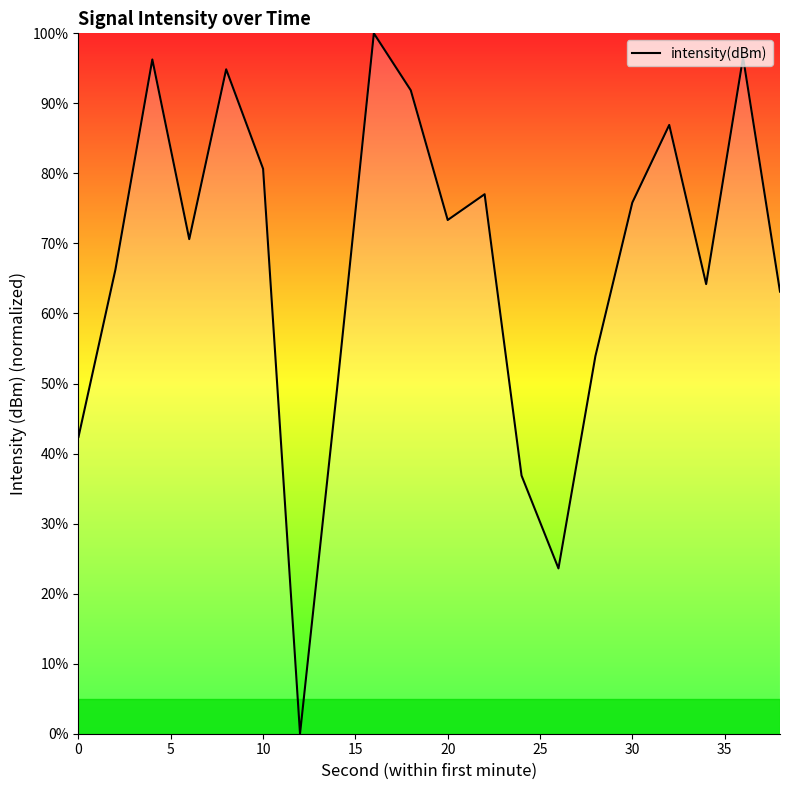

What is the difference between the maximum and minimum values?

100.0